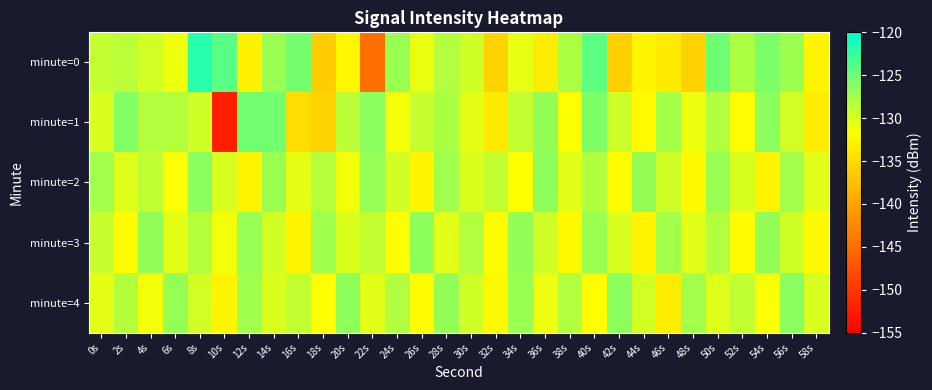

Which has a higher value, 2s or 6s?

2s